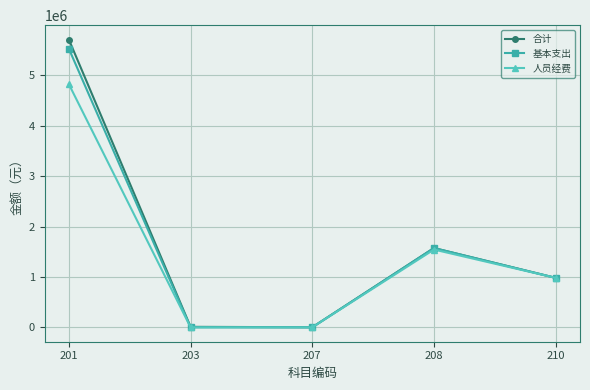

True or false: 人员经费 has a value of 0.0 at 207.

True